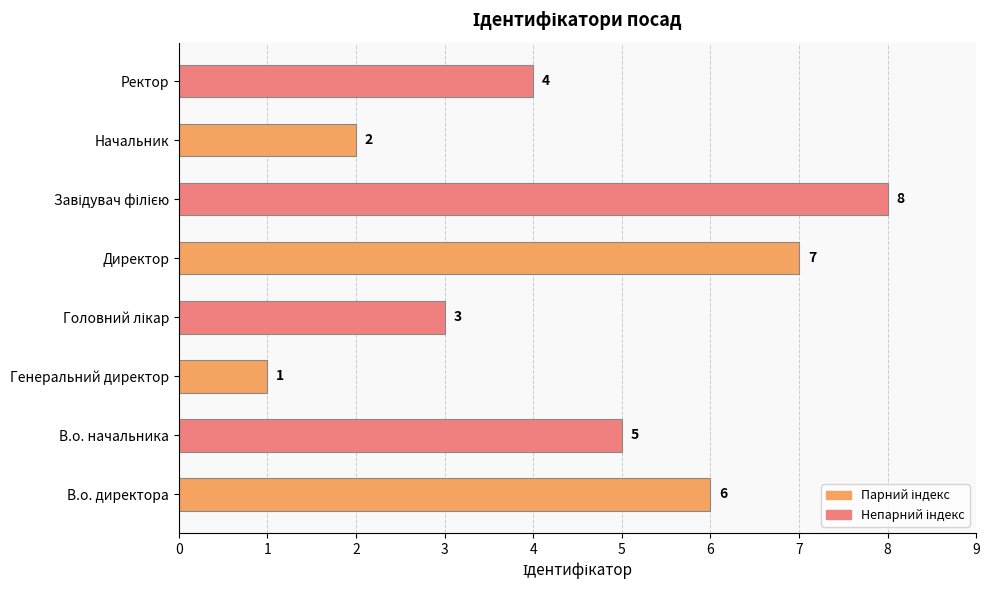

The value at В.о. директора is 9. True or false?

False